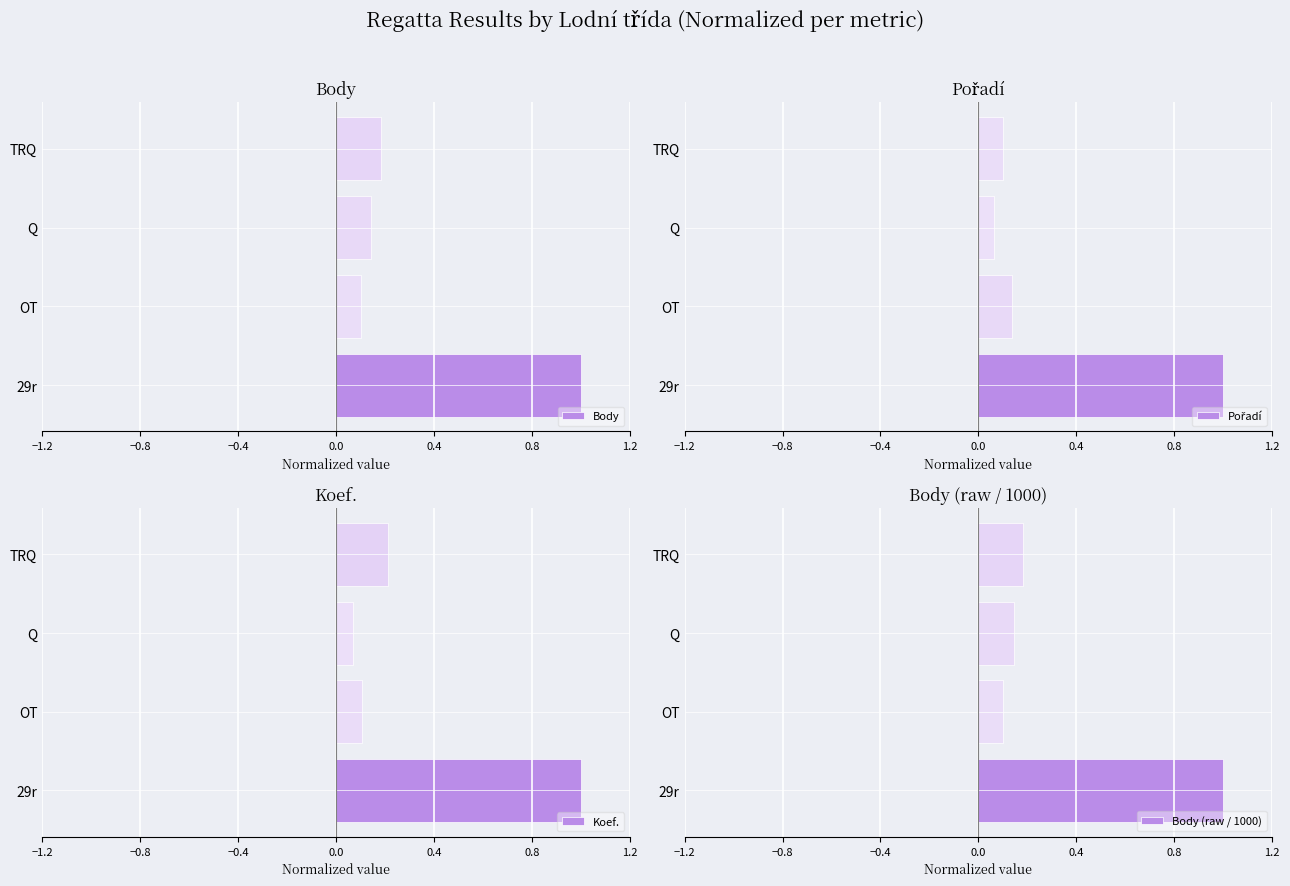

Is it true that Body equals 0.1 at OT?

True